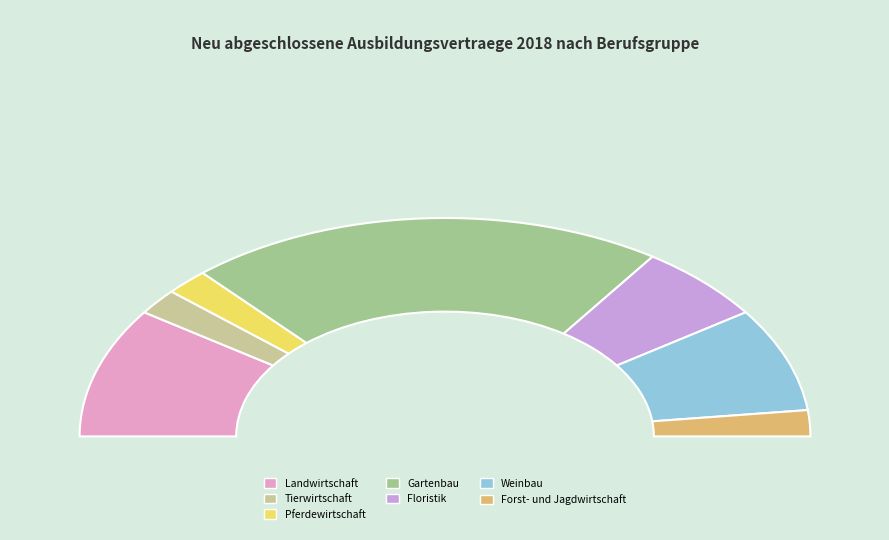

Does any single category account for the majority?

No